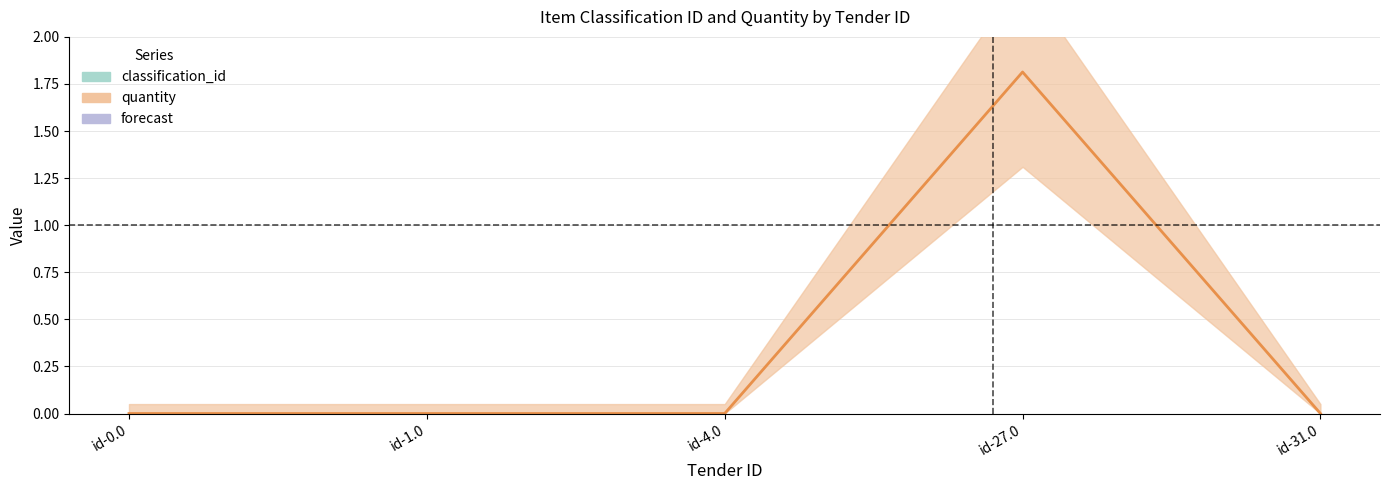

True or false: classification_id has a value of 12.8 at id-31.0.

False